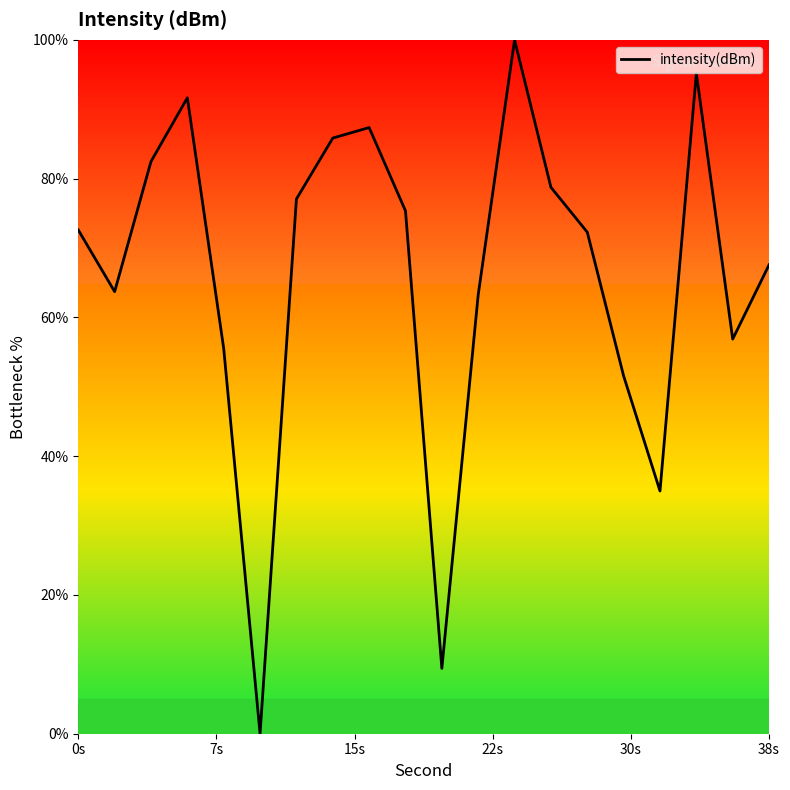

What is the value of the 20th point from the left?

67.6